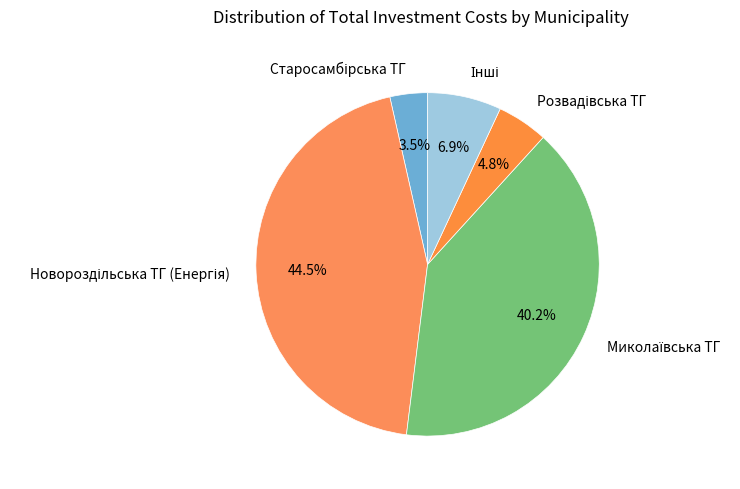

Is there any slice that represents more than half of the pie?

No